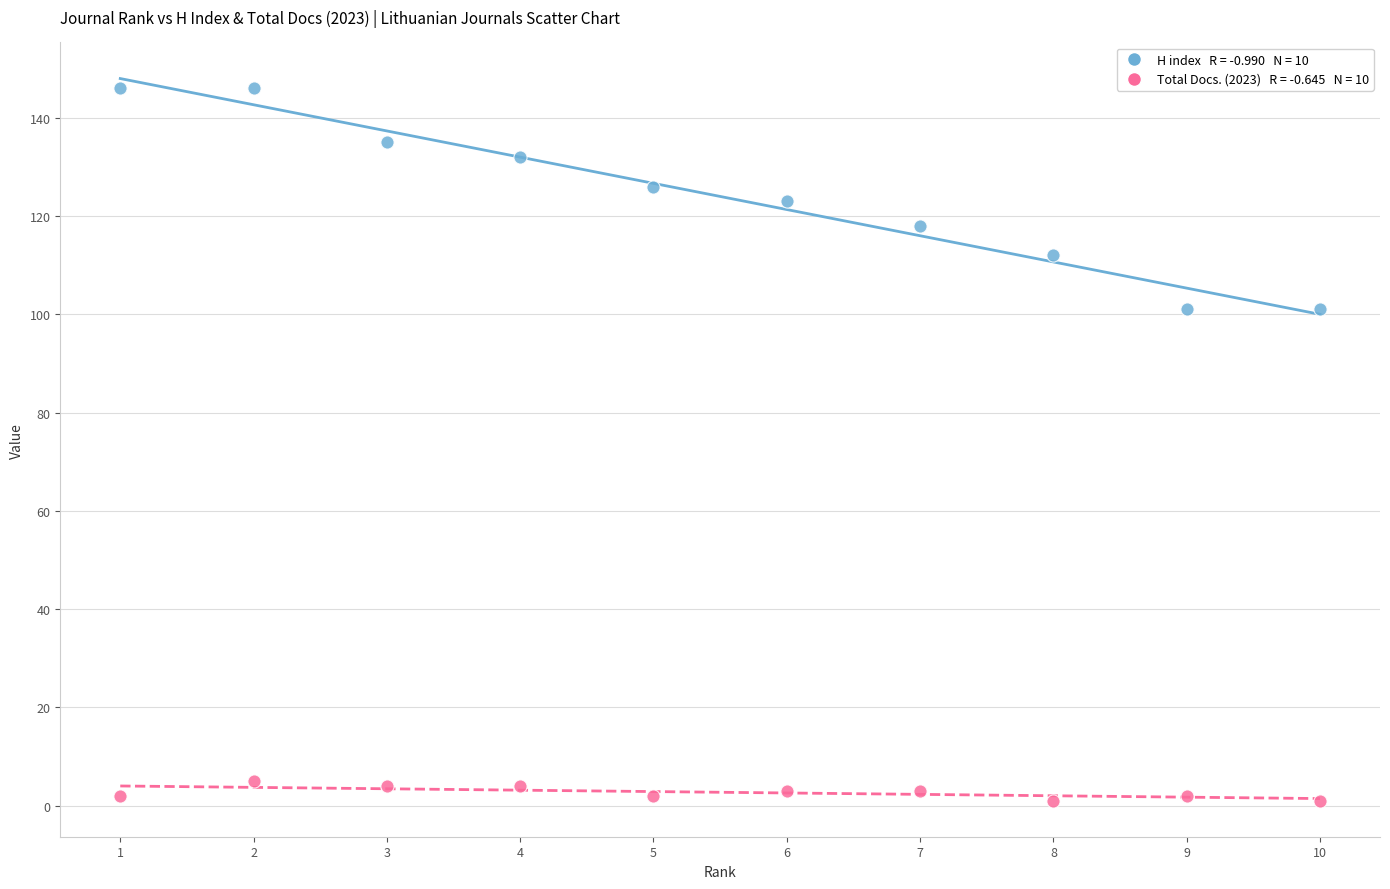

Across all data points, what is the range of X values (max minus min)?

9